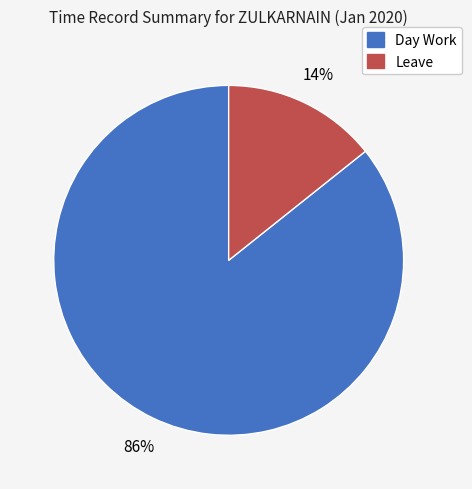

What is the largest slice in the pie chart?

Day Work